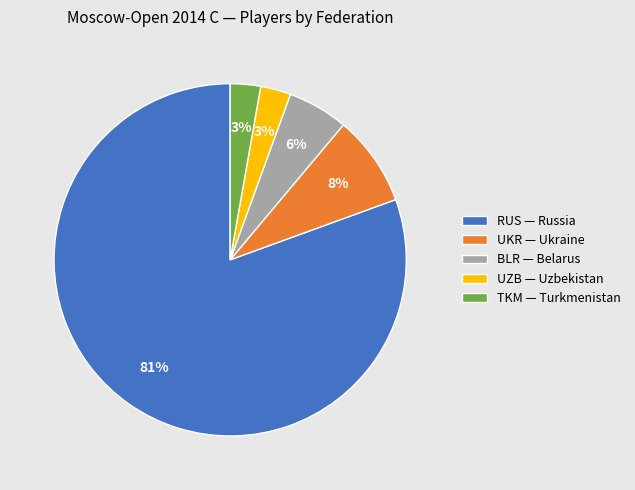

Is there any slice that represents more than half of the pie?

Yes